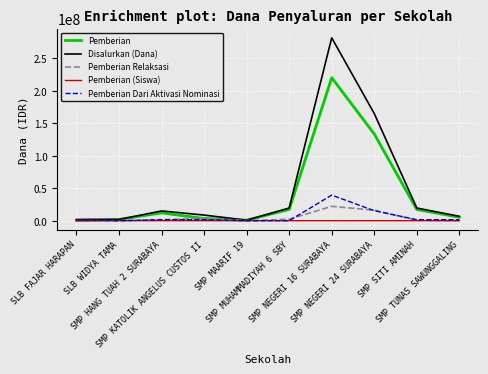

What is the maximum value shown in the chart?

281625000